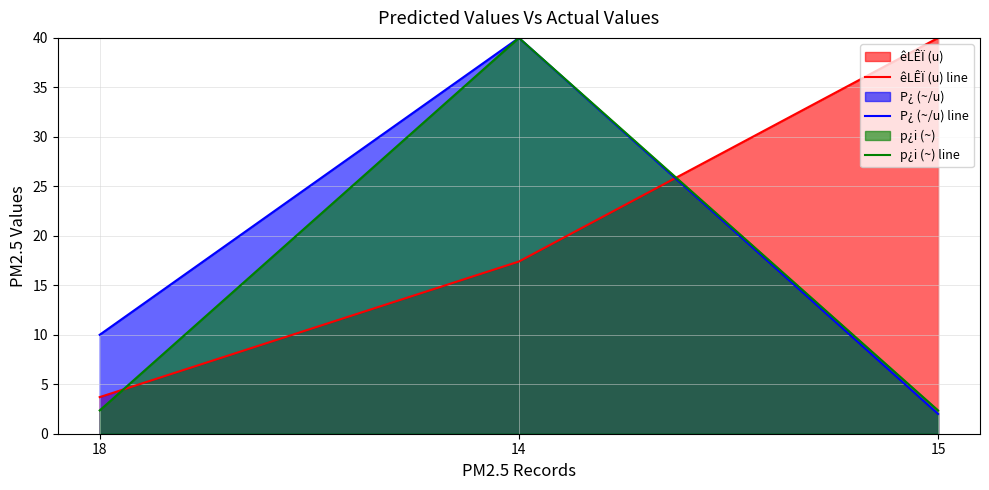

What value does the p¿i (~) line series have at 15?

2.4